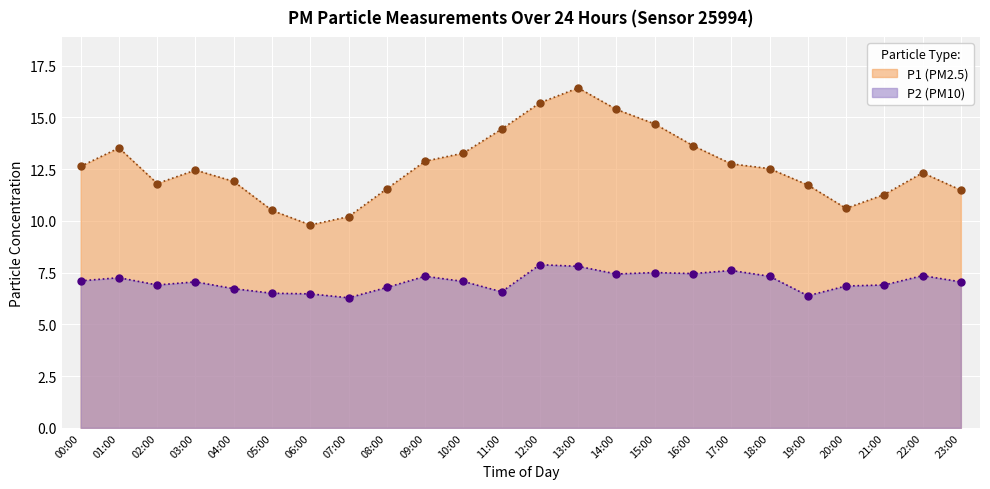

List the series in order of their peak value, highest first.

P1, P2